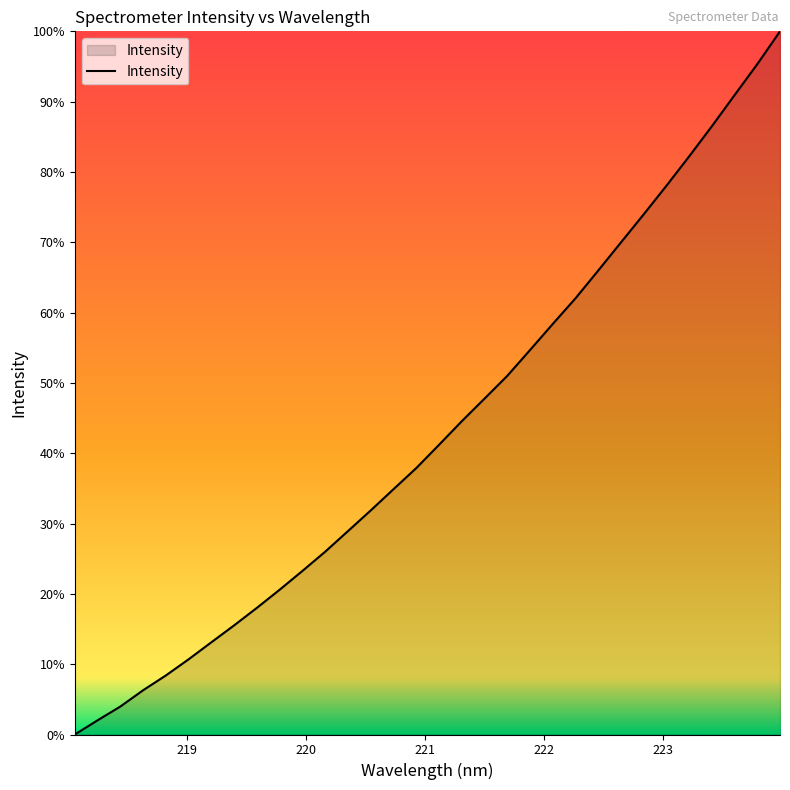

Count the number of data series in this chart.

1